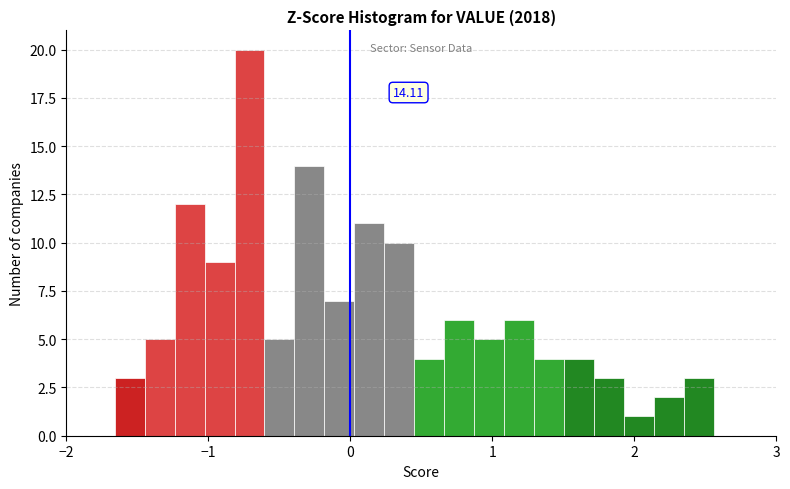

Read against the x-axis, roughly where is the centre of the tallest bar?

-0.7